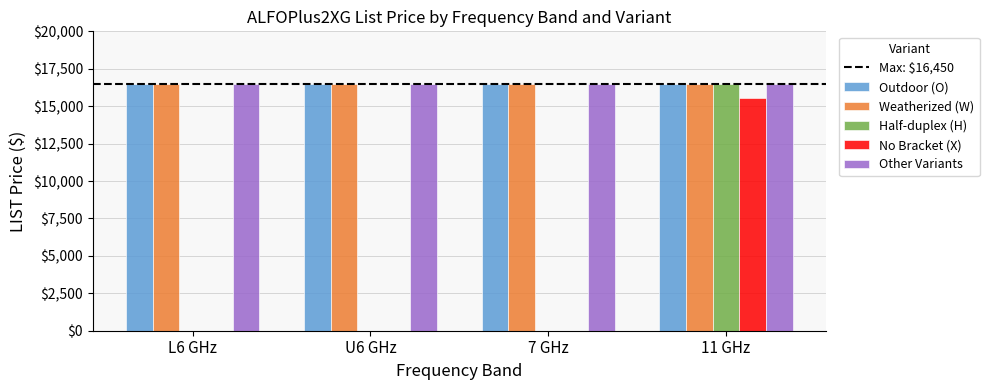

What is the sum of all Other Variants values?

65800